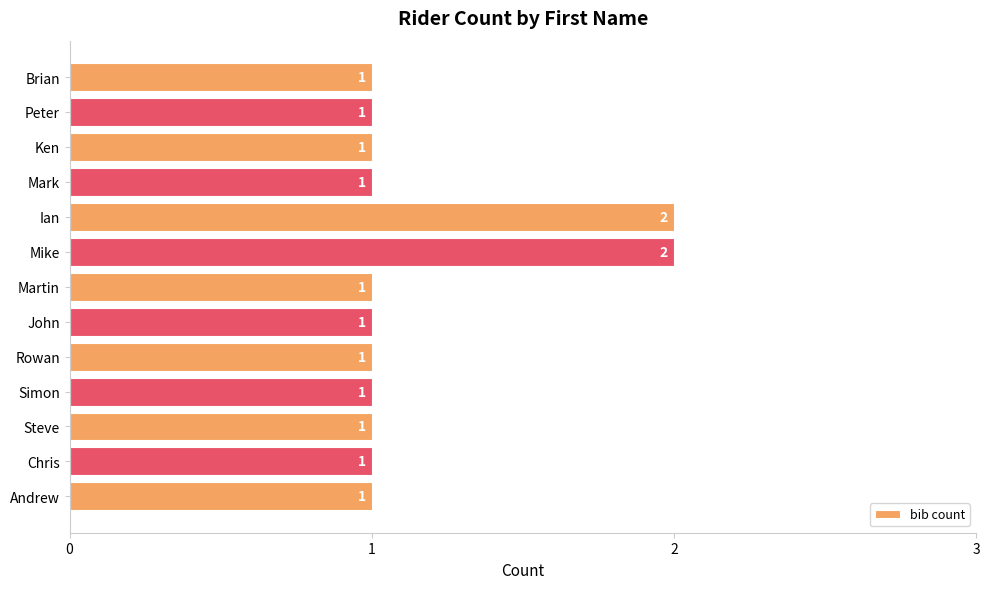

What is the change in value from Rowan to Mike?

+1